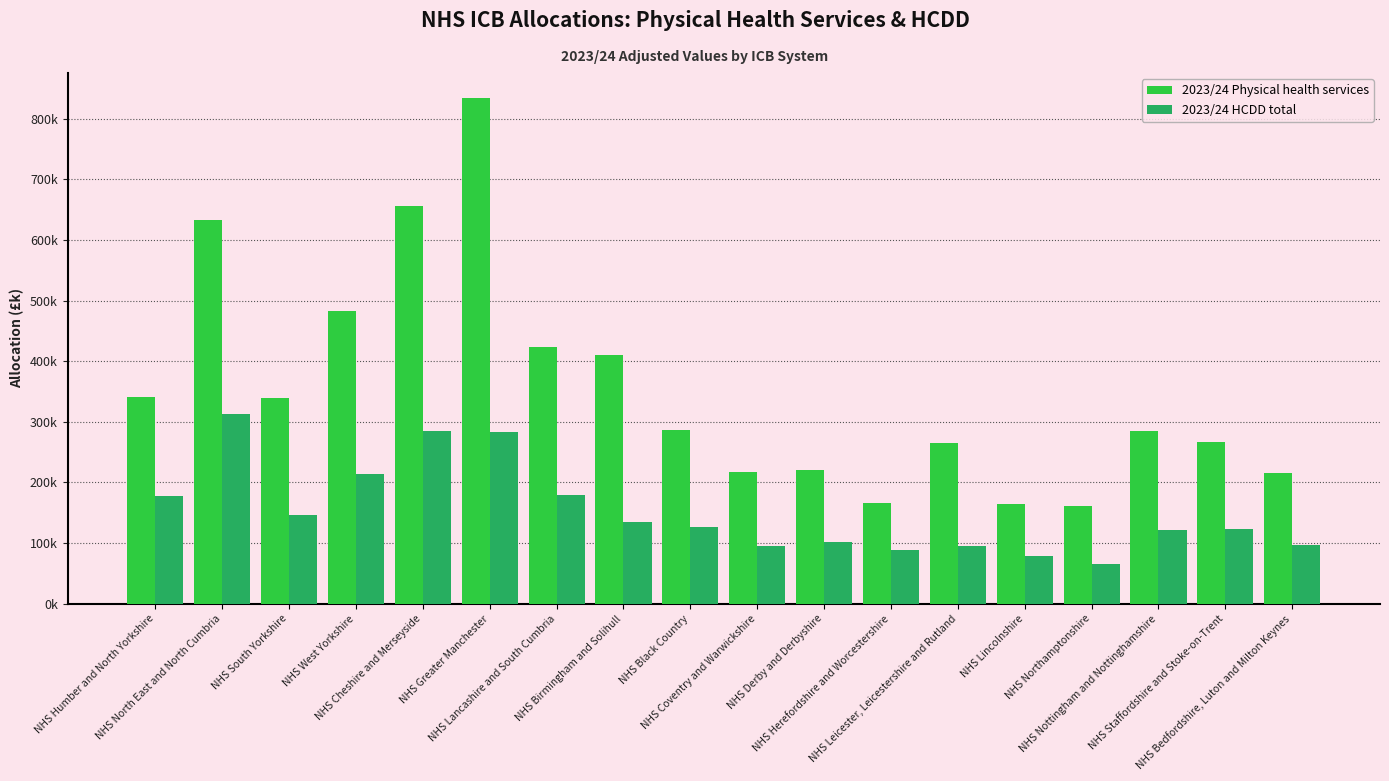

At which category is the sum across all series the highest?

NHS Greater Manchester